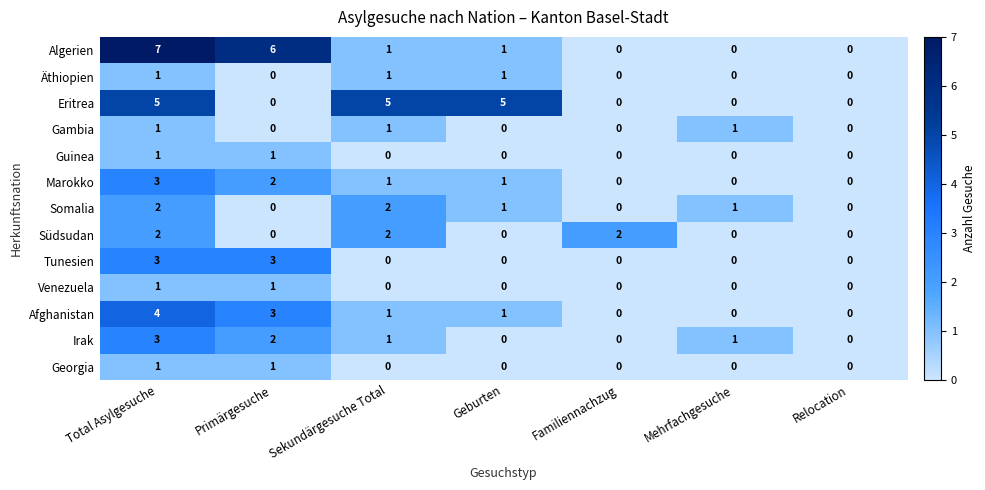

Which category has the highest value across all series?

Total Asylgesuche